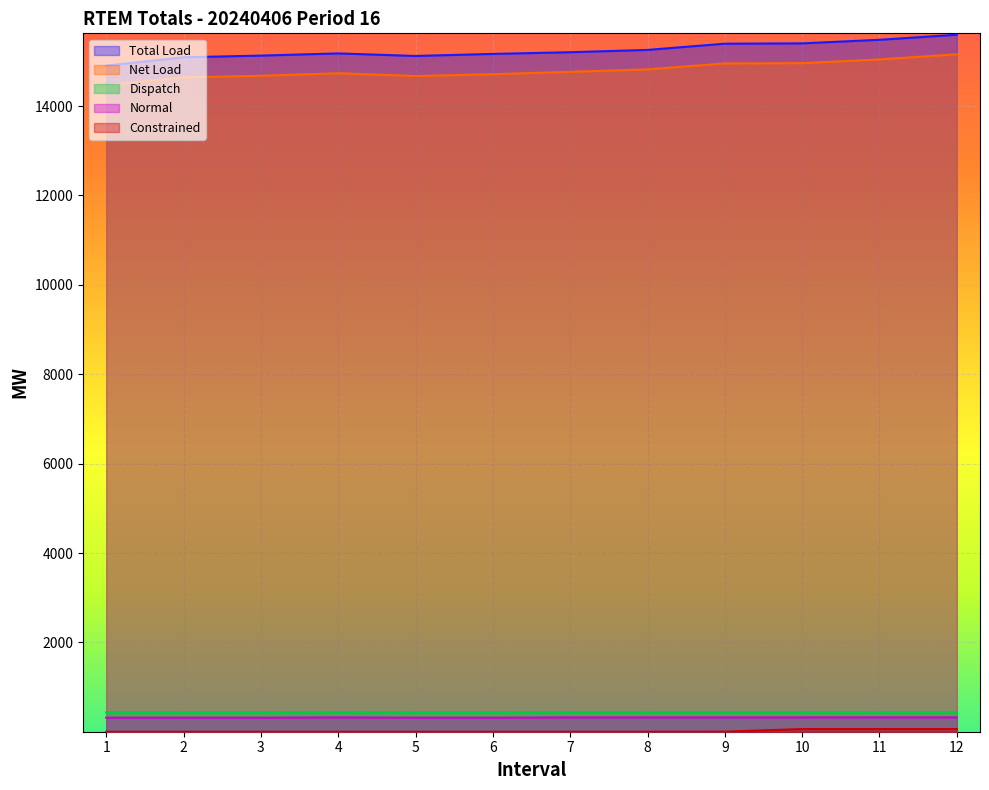

Reading left to right, list all the values displayed in this chart.

Total Load: 14904.7	15091.9	15129.9	15178.5	15121.8	15167.6	15205.3	15256.9	15396.2	15403.4	15483.4	15596.6
Net Load: 14469.3	14642.8	14677.6	14734.7	14672.8	14713.5	14766.1	14821.8	14953.6	14960.6	15044.2	15158.4
Dispatch: 435.5	435.5	435.5	433.2	435.5	435.5	433.2	433.1	433.1	433.1	433.0	433.0
Normal: 316.6	316.6	316.6	323.2	316.6	316.6	323.3	323.4	323.4	323.4	323.7	323.7
Constrained: 2.0	2.0	2.0	2.0	2.0	2.0	2.0	2.0	3.0	62.0	62.0	62.0